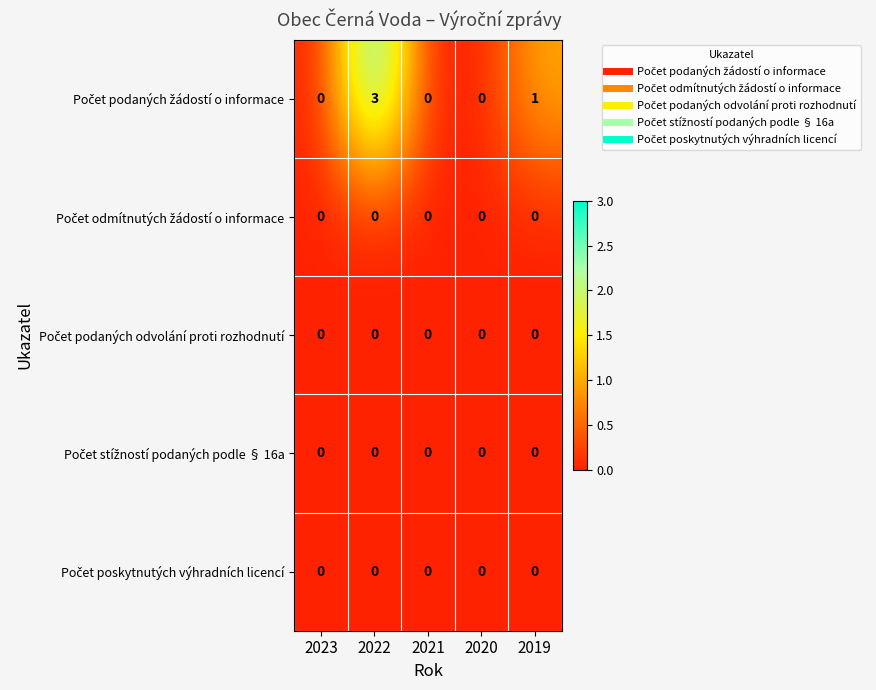

Count the number of data series in this chart.

5